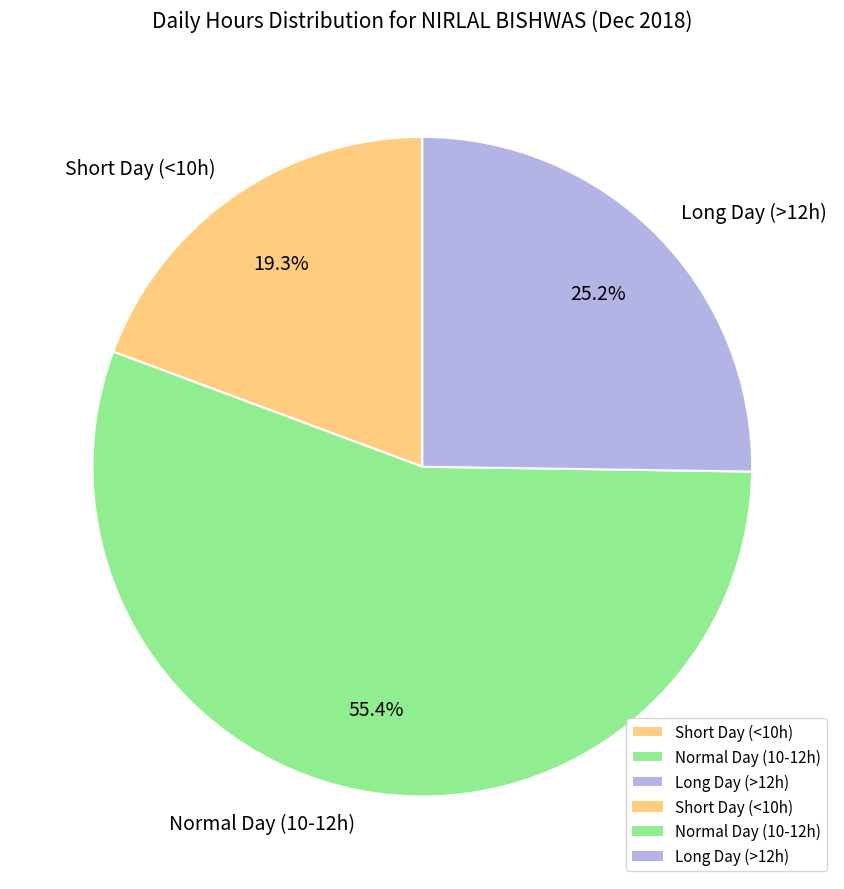

Combined, what portion of the pie is Short Day (<10h) and Normal Day (10-12h)?

74.8%